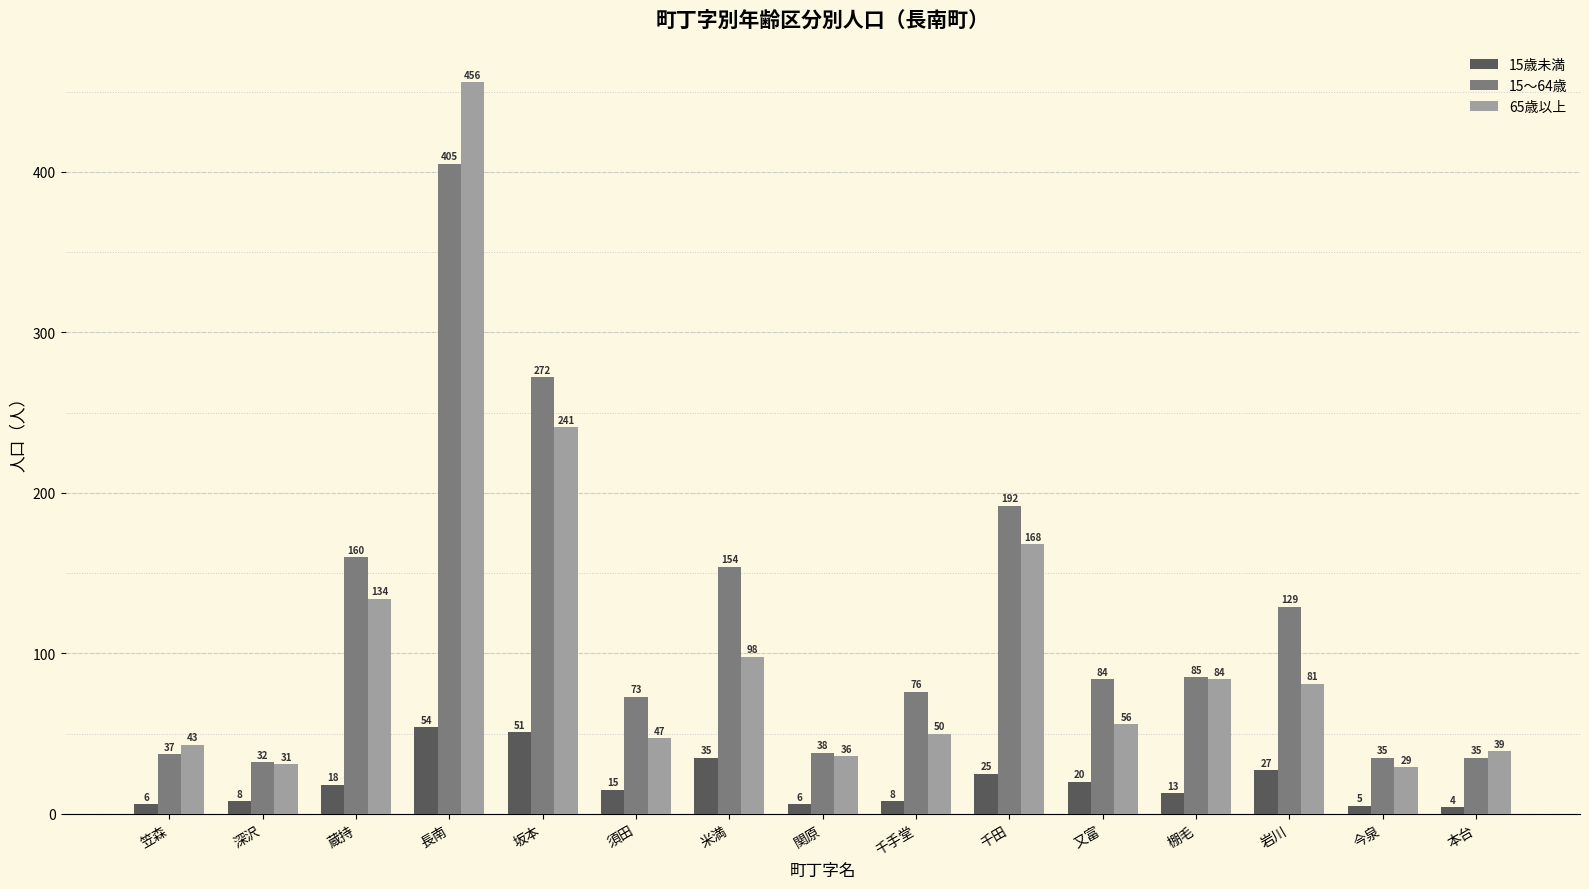

What is the spread (max minus min) of values at 今泉?

30